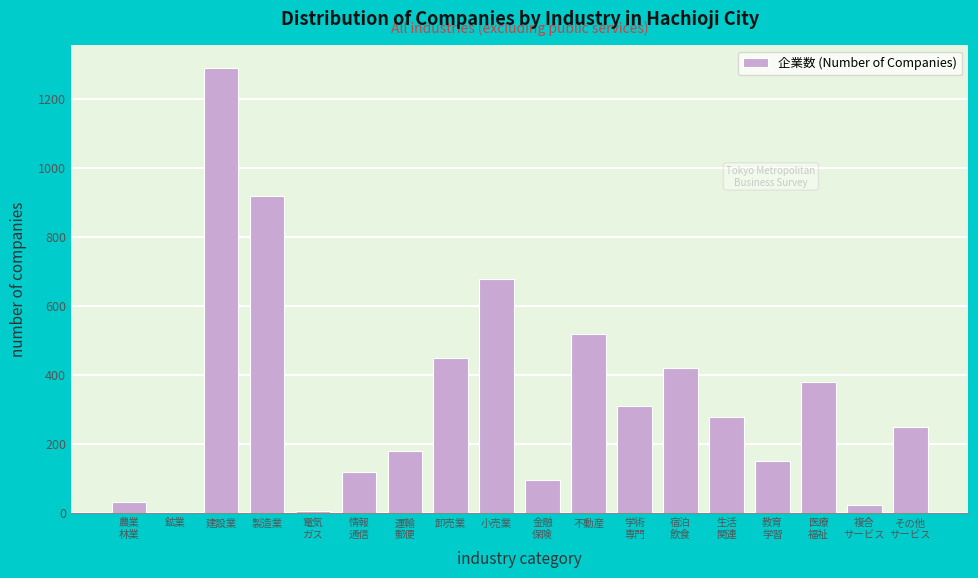

What is the sum of the values at 卸売業 and 小売業?

1130